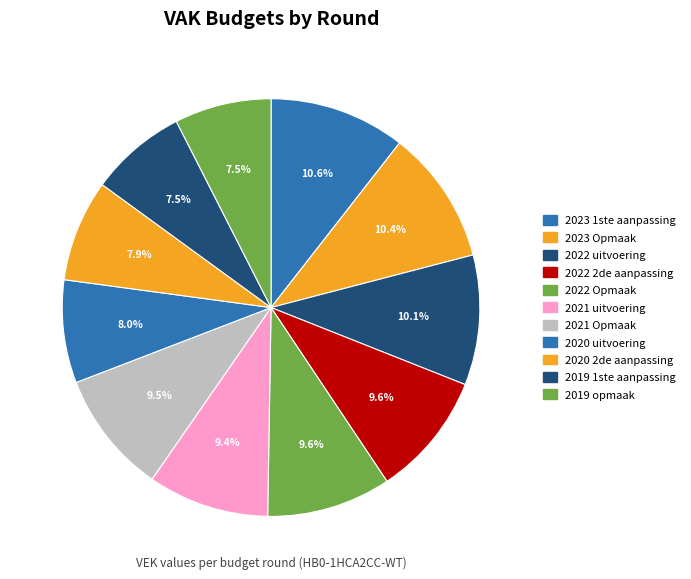

Rank the categories by value from highest to lowest.

2023 1ste aanpassing, 2023 Opmaak, 2022 uitvoering, 2022 2de aanpassing, 2022 Opmaak, 2021 Opmaak, 2021 uitvoering, 2020 uitvoering, 2020 2de aanpassing, 2019 1ste aanpassing, 2019 opmaak